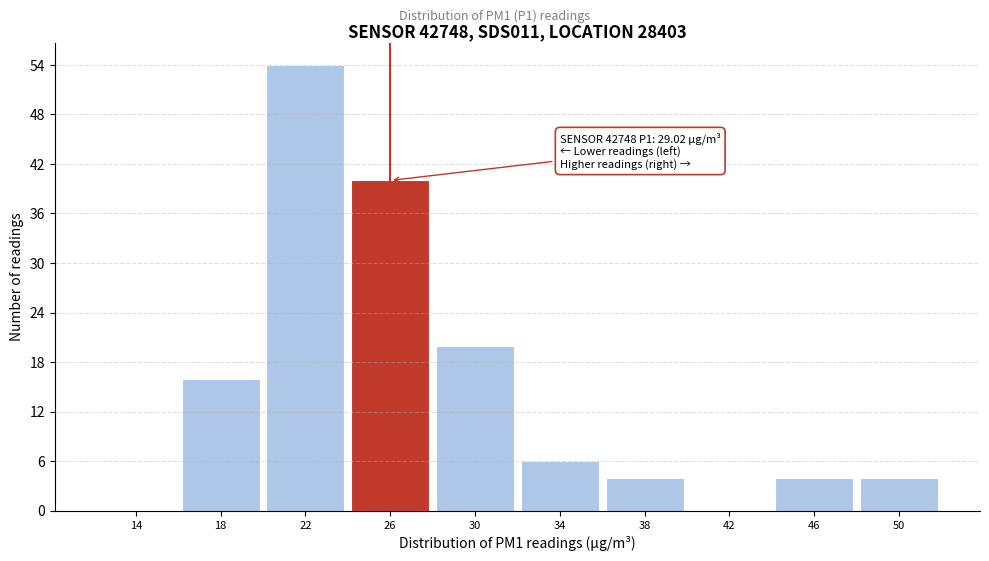

Reading left to right, what are all the values shown in this chart?

14=0	18=16	22=54	26=40	30=20	34=6	38=4	42=0	46=4	50=4